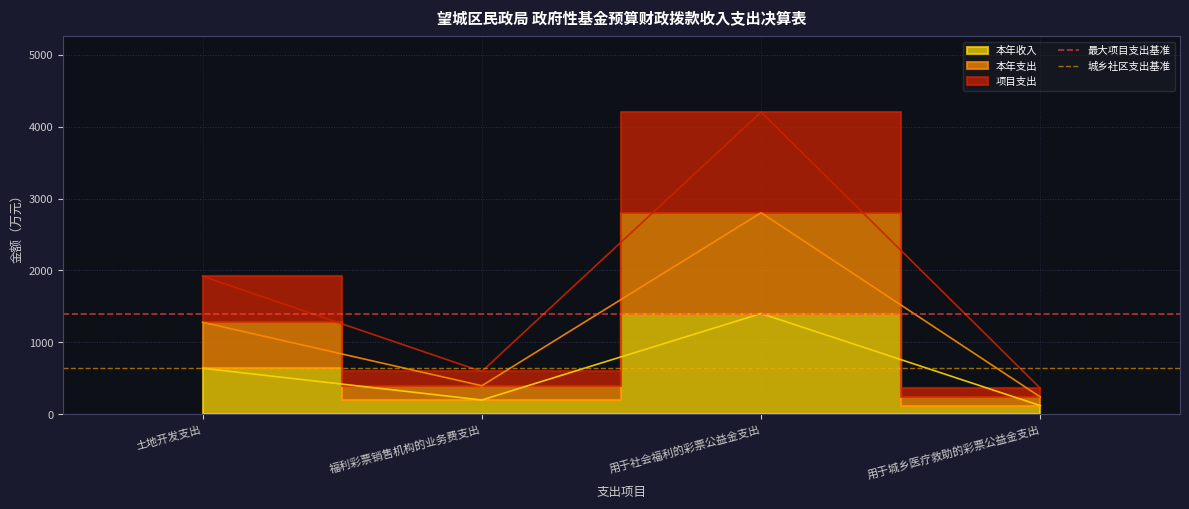

True or false: 城乡社区支出基准 has a value of 639.5 at 福利彩票销售机构的业务费支出.

True